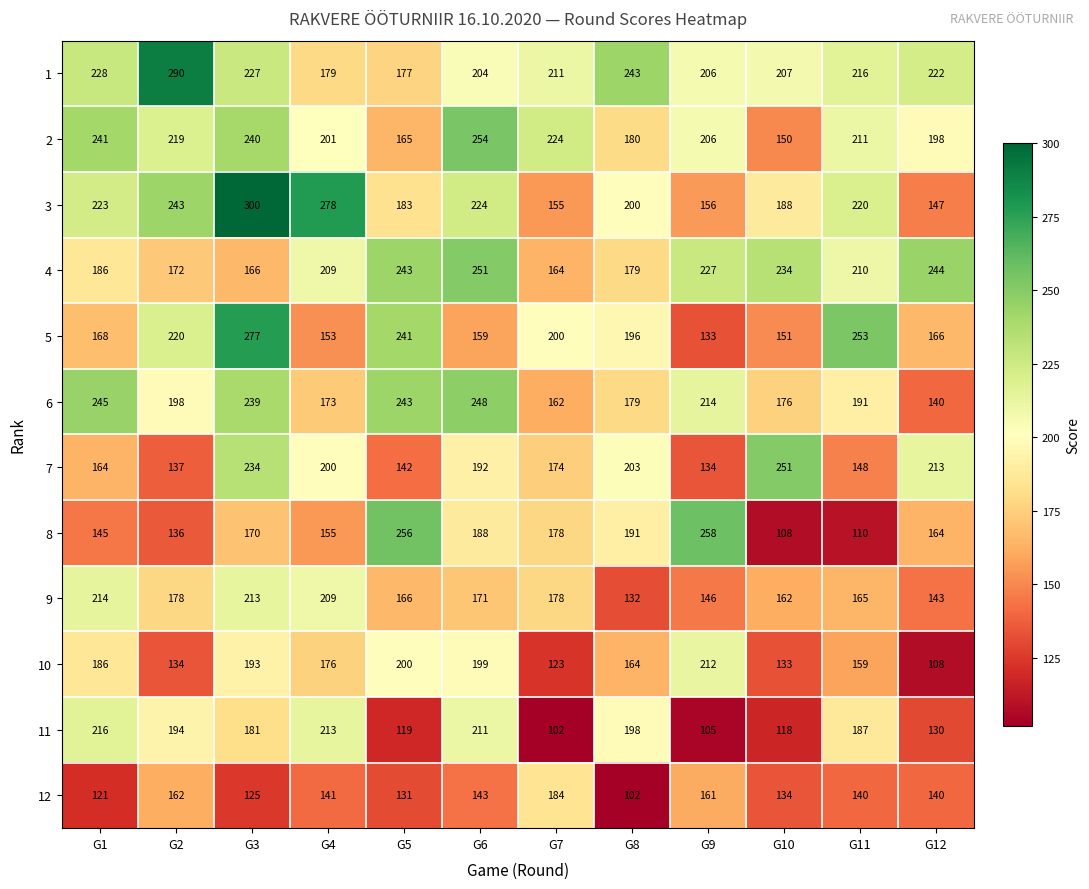

What is the minimum value shown in the chart?

102